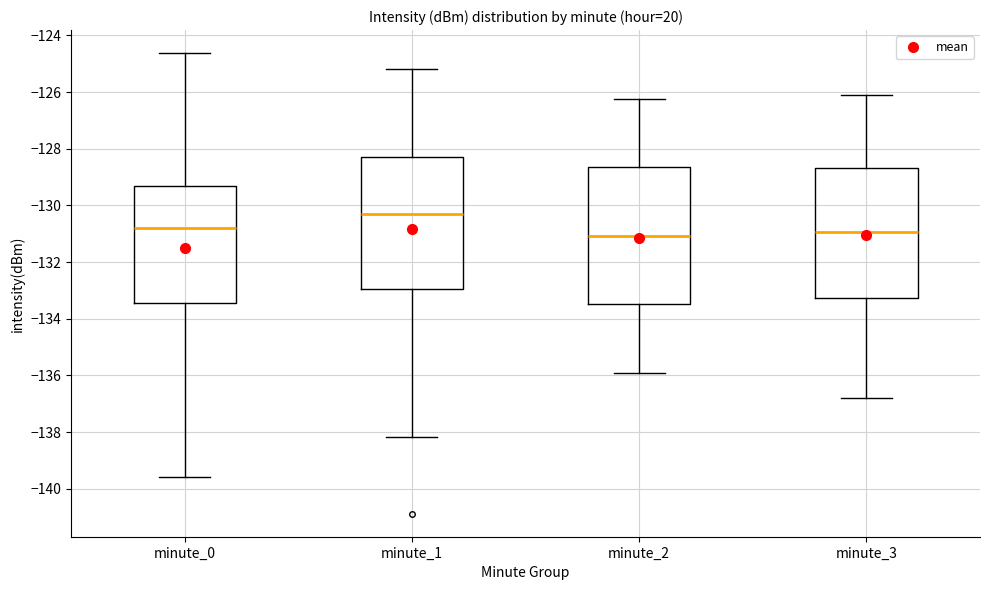

Reading left to right, read every box against the y-axis: the position of its median line, the range the box covers, and the ends of its whiskers. The values are not printed on the chart, so give them approximately, as read against the axis.

minute_0: median -130.8, box -133.4 to -129.4, whiskers -139.6 to -124.6
minute_1: median -130.4, box -133.0 to -128.4, whiskers -138.2 to -125.2
minute_2: median -131.0, box -133.4 to -128.6, whiskers -136.0 to -126.2
minute_3: median -131.0, box -133.2 to -128.6, whiskers -136.8 to -126.2